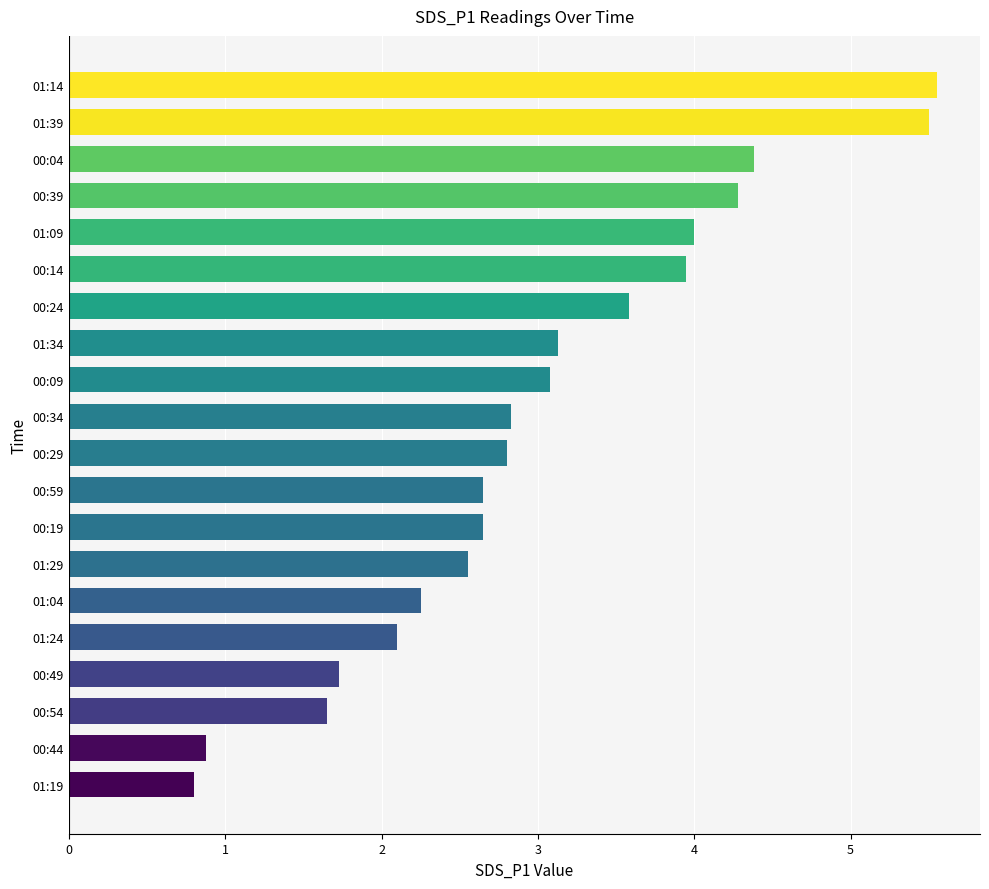

Approximately how many times larger is the value at 00:49 compared to 00:59?

0.7